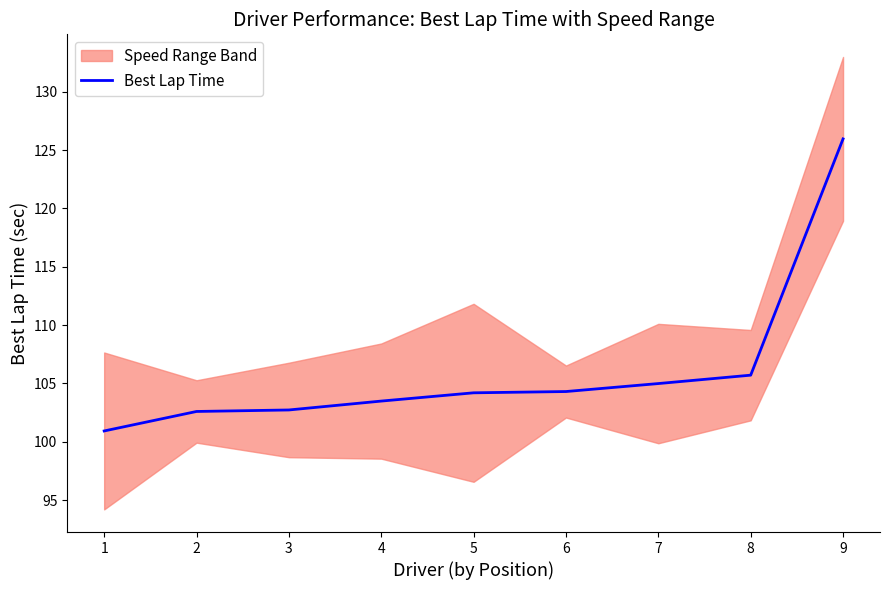

What is the value of the 3rd point from the left?

102.7